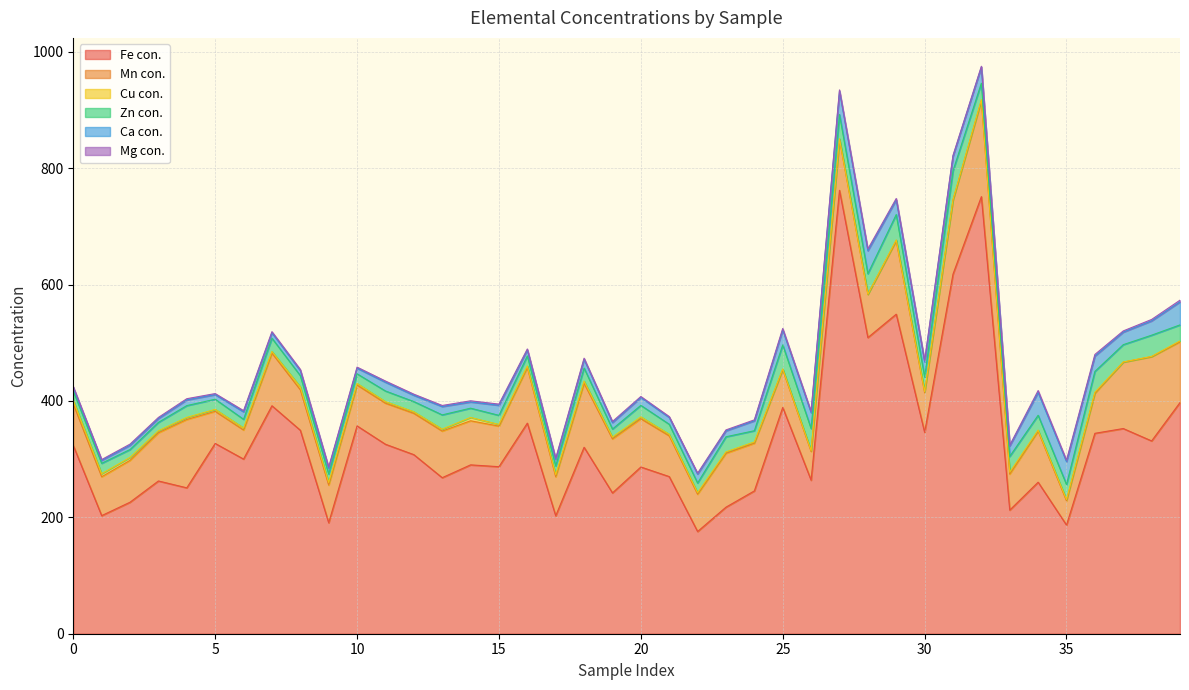

True or false: Zn con. and Mg con. cross at least once.

False